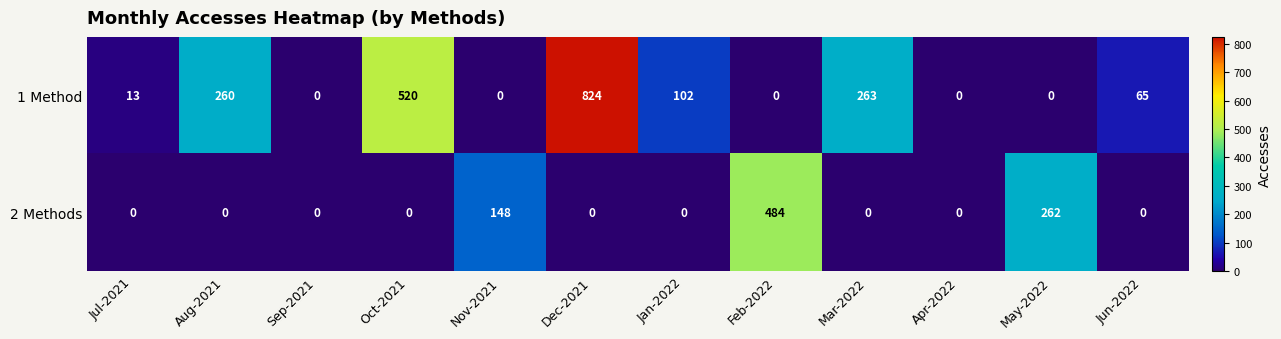

How many 2 Methods values are between 0 and 148?

10